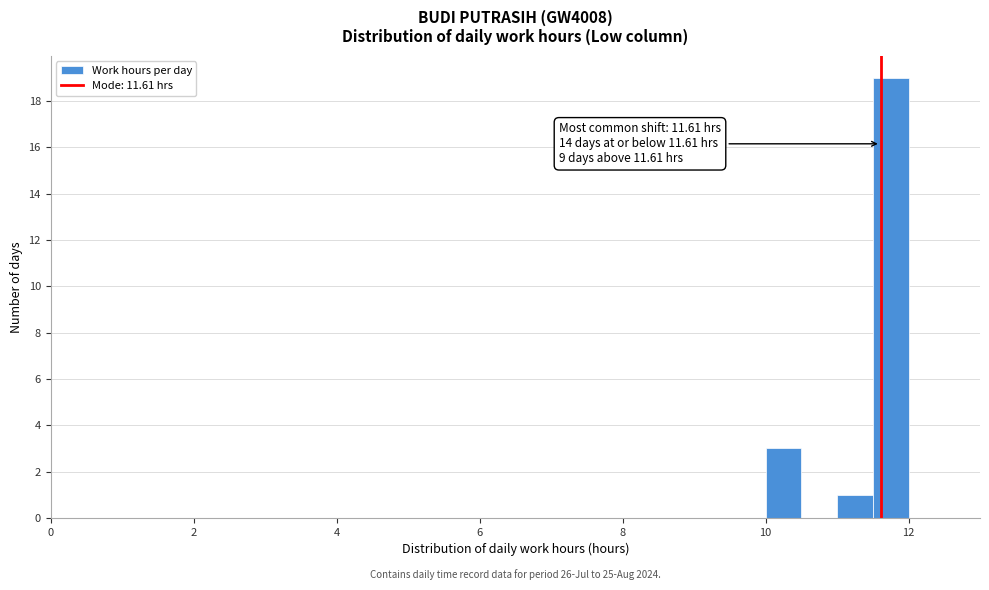

Around what value on the x-axis is the tallest bar? Give the approximate position of its centre, as read against the axis.

11.8